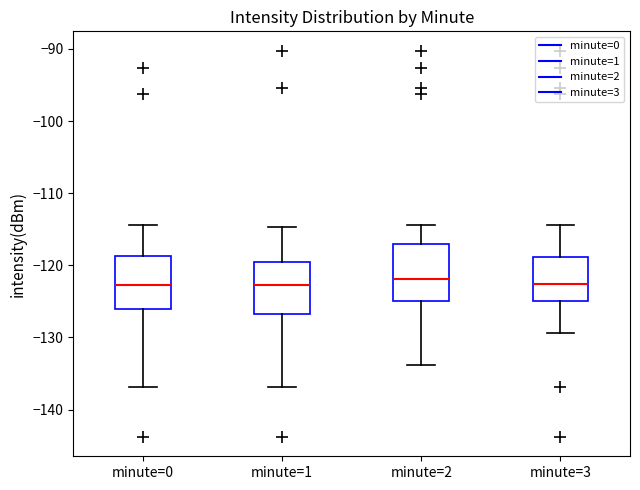

Reading left to right, read every box against the y-axis: the position of its median line, the range the box covers, and the ends of its whiskers. The values are not printed on the chart, so give them approximately, as read against the axis.

minute=0: median -123, box -126 to -119, whiskers -137 to -114
minute=1: median -123, box -127 to -120, whiskers -137 to -115
minute=2: median -122, box -125 to -117, whiskers -134 to -114
minute=3: median -123, box -125 to -119, whiskers -129 to -114